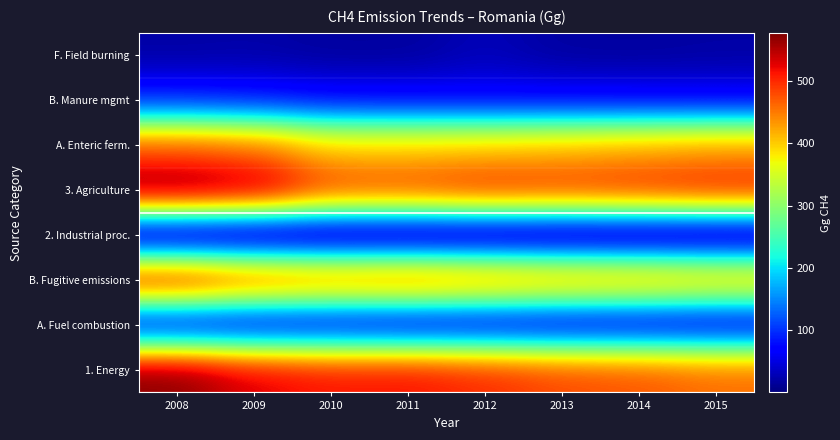

Reading right to left, extract all data points from this chart.

1. Energy: 2015=459.9	2014=474.9	2013=481.9	2012=500.8	2011=516.0	2010=514.1	2009=529.7	2008=573.0
A. Fuel combustion: 2015=43.4	2014=44.7	2013=44.5	2012=46.5	2011=44.9	2010=50.2	2009=48.9	2008=50.2
B. Fugitive emissions: 2015=416.5	2014=430.2	2013=437.5	2012=454.3	2011=471.1	2010=463.9	2009=480.8	2008=522.9
2. Industrial proc.: 2015=0.6	2014=0.5	2013=0.6	2012=0.8	2011=0.8	2010=1.1	2009=0.7	2008=2.0
3. Agriculture: 2015=511.2	2014=502.0	2013=495.2	2012=501.1	2011=485.7	2010=486.7	2009=558.9	2008=577.4
A. Enteric ferm.: 2015=427.3	2014=419.3	2013=410.1	2012=403.1	2011=399.0	2010=398.4	2009=454.3	2008=468.4
B. Manure mgmt: 2015=64.2	2014=65.7	2013=67.2	2012=67.7	2011=69.7	2010=71.5	2009=82.8	2008=89.0
F. Field burning: 2015=19.8	2014=17.0	2013=17.9	2012=30.3	2011=17.0	2010=16.8	2009=21.8	2008=20.0